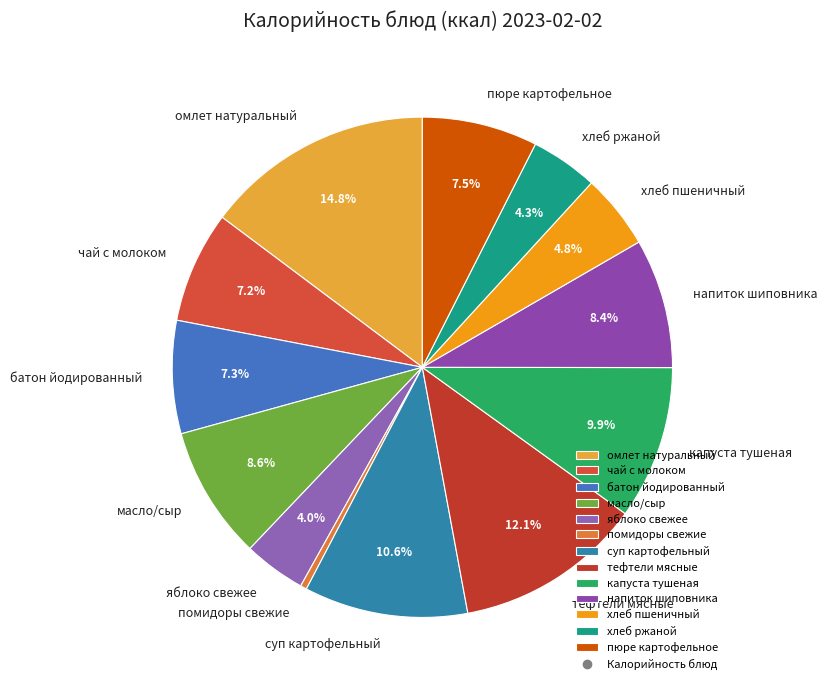

To the nearest percent, what percentage of the pie is чай с молоком?

7%